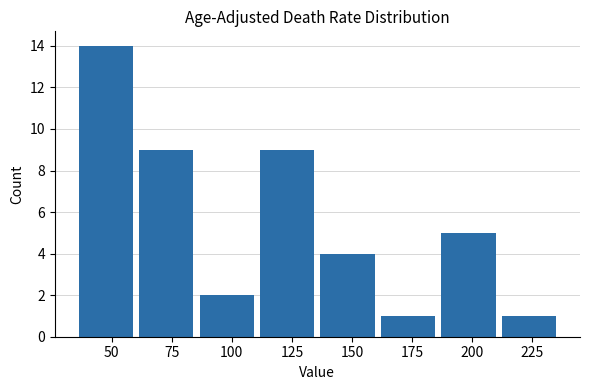

Reading left to right, list every bar in this chart as the range it spans on the x-axis followed by its height. Neither the bar edges nor the heights are printed on the chart, so give them approximately, as read against the axes.

35 to 60: 14
60 to 85: 9
85 to 110: 2
110 to 135: 9
135 to 160: 4
160 to 185: 1
185 to 210: 5
210 to 235: 1